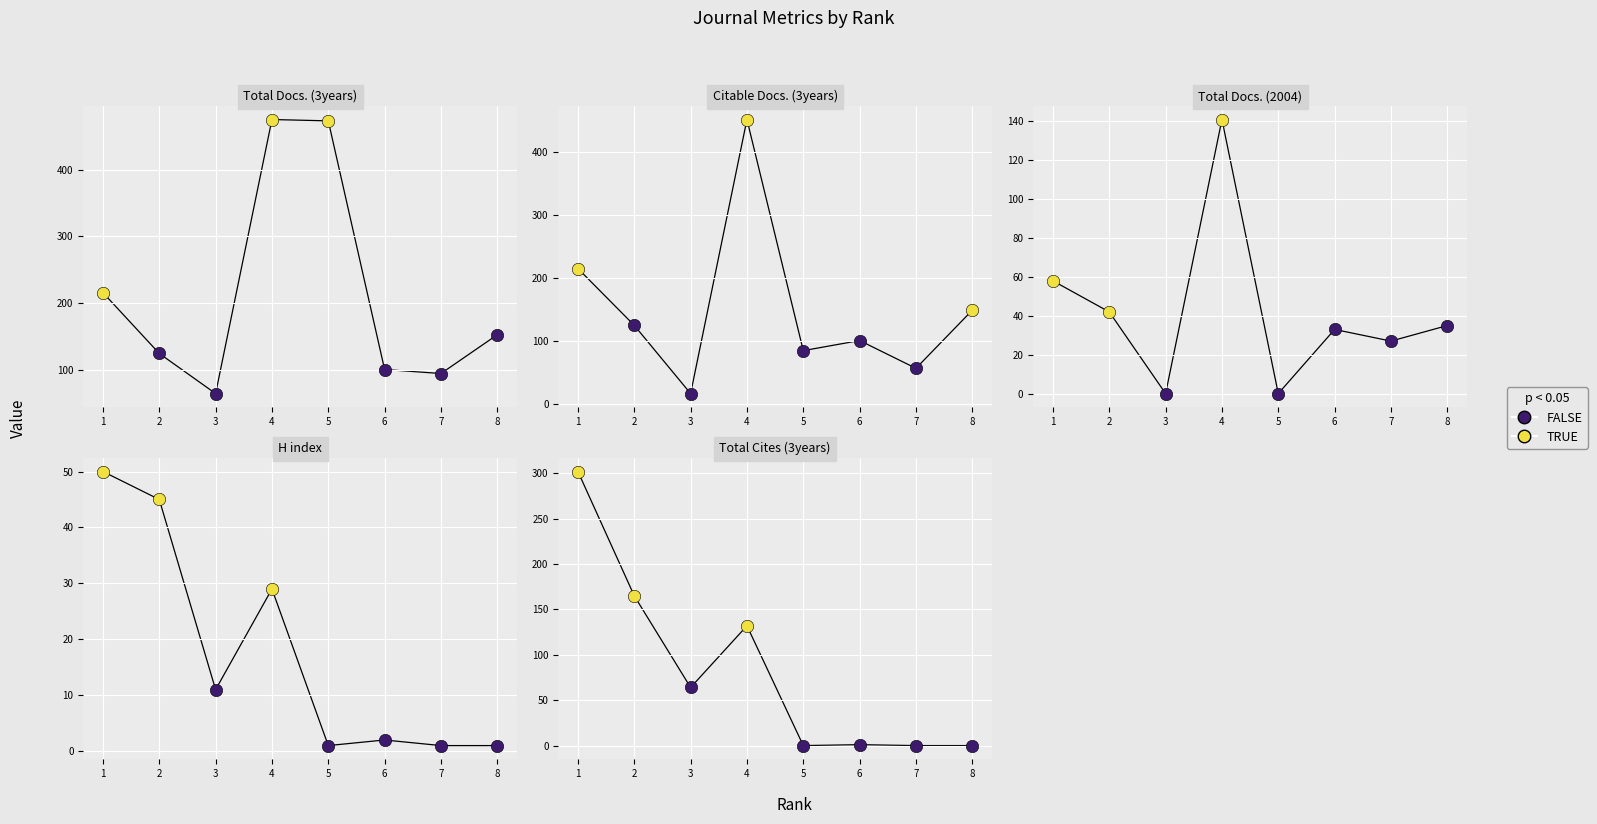

Which series has the largest Y range (max minus min)?

Citable Docs. (3years)